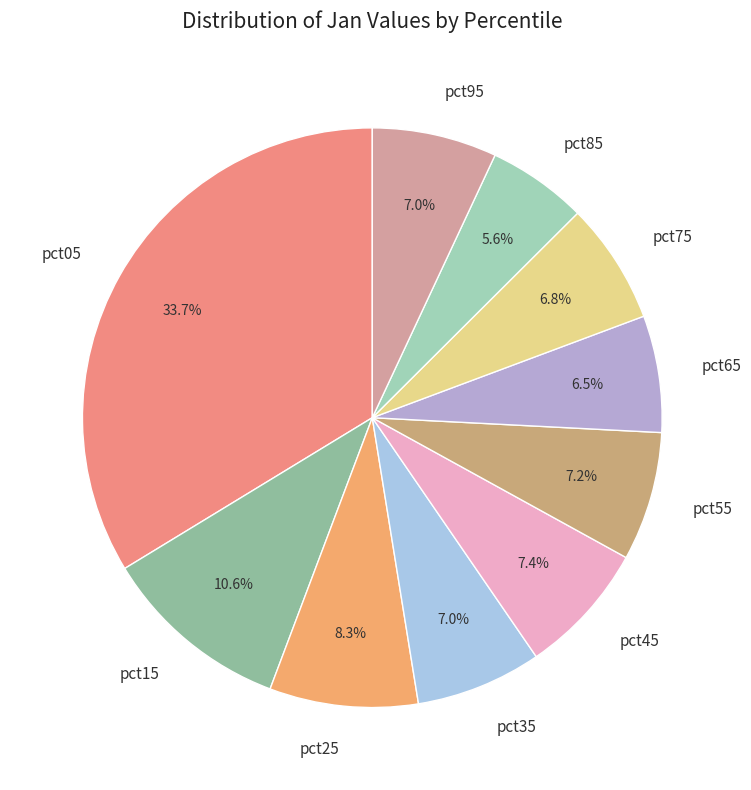

What percentage do pct15 and pct45 together represent?

18.0%